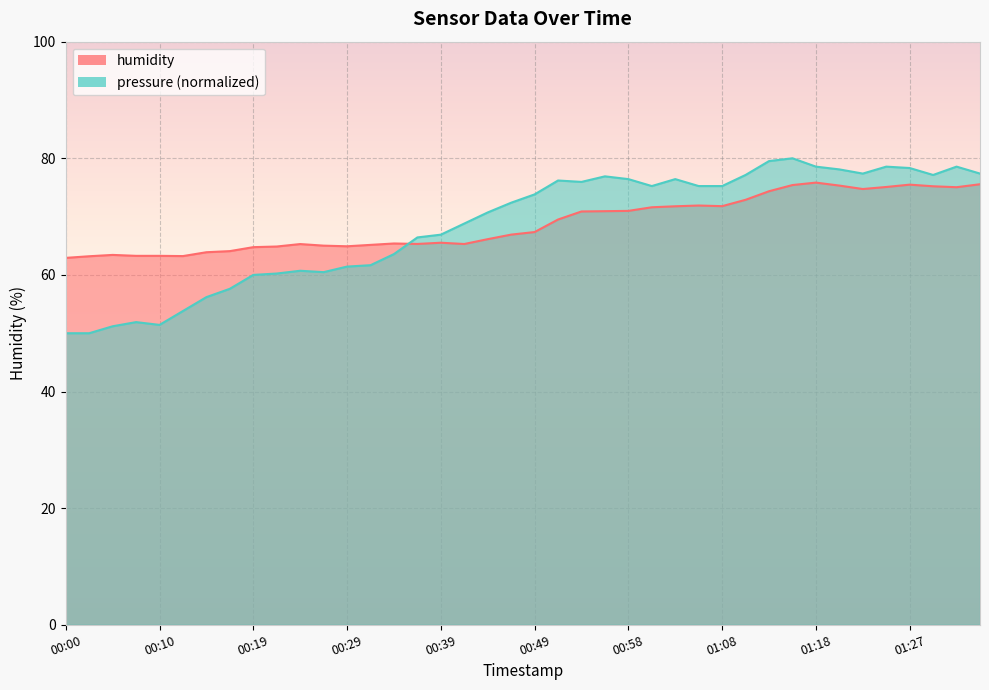

What is the minimum value shown in the chart?

50.0